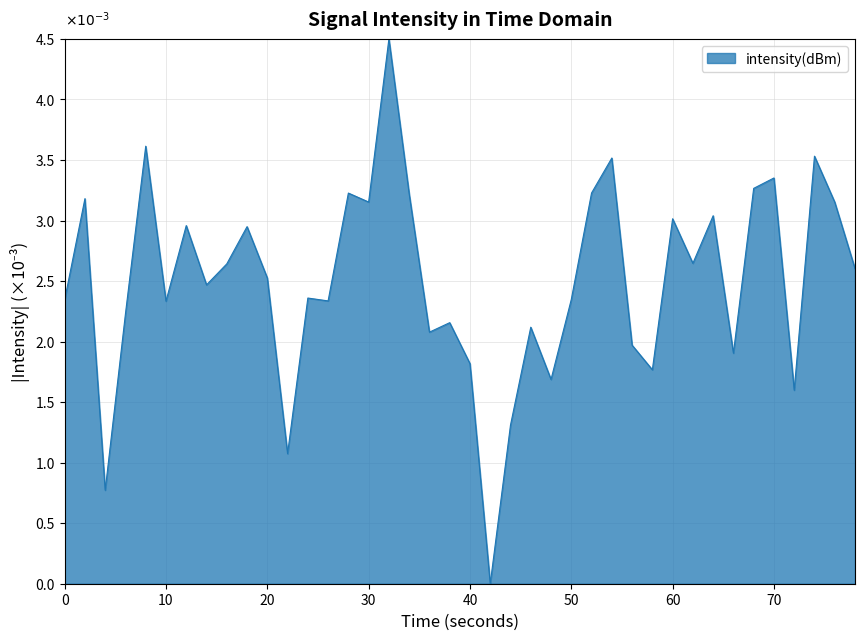

Does the chart have visible grid lines?

Yes